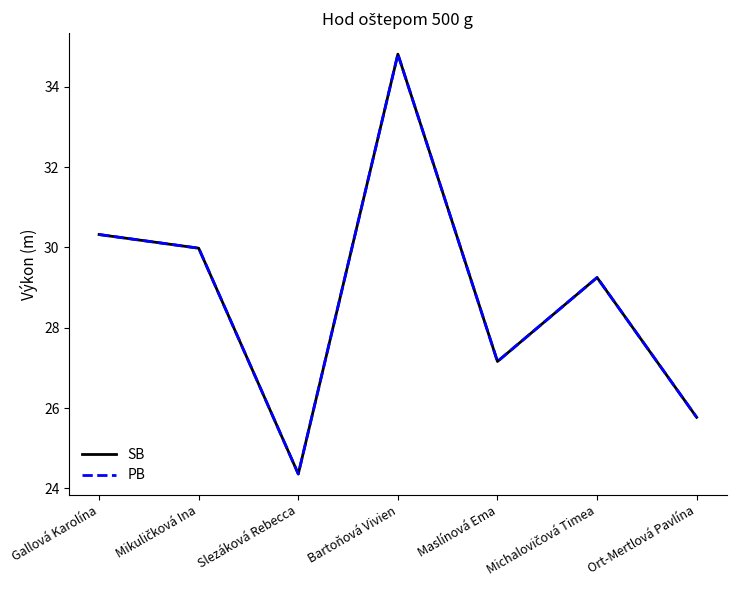

Does the chart have visible grid lines?

No